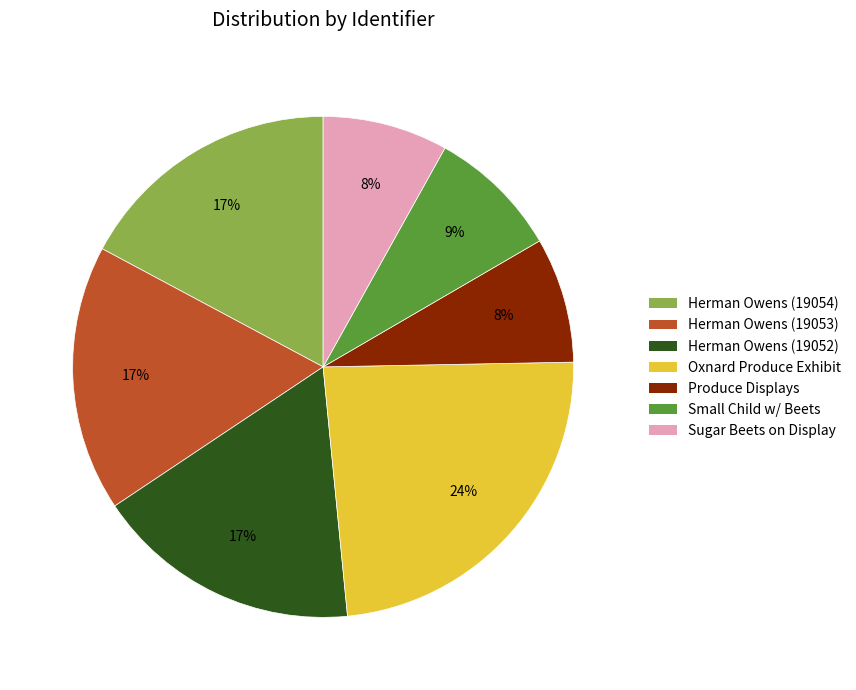

Is there any slice that represents more than half of the pie?

No